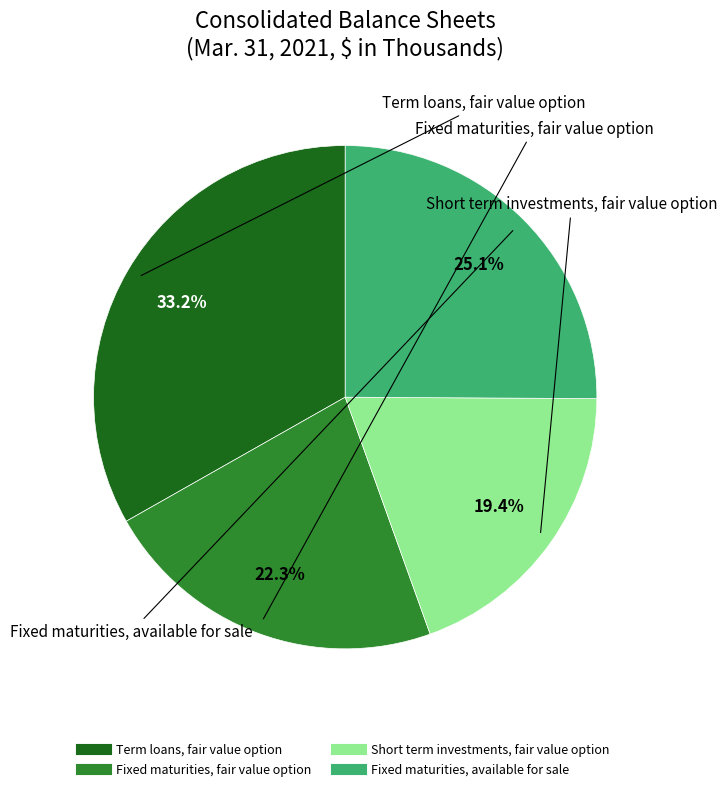

To the nearest percent, what is the difference between the Short term investments, fair value option and Term loans, fair value option slice percentages?

14%